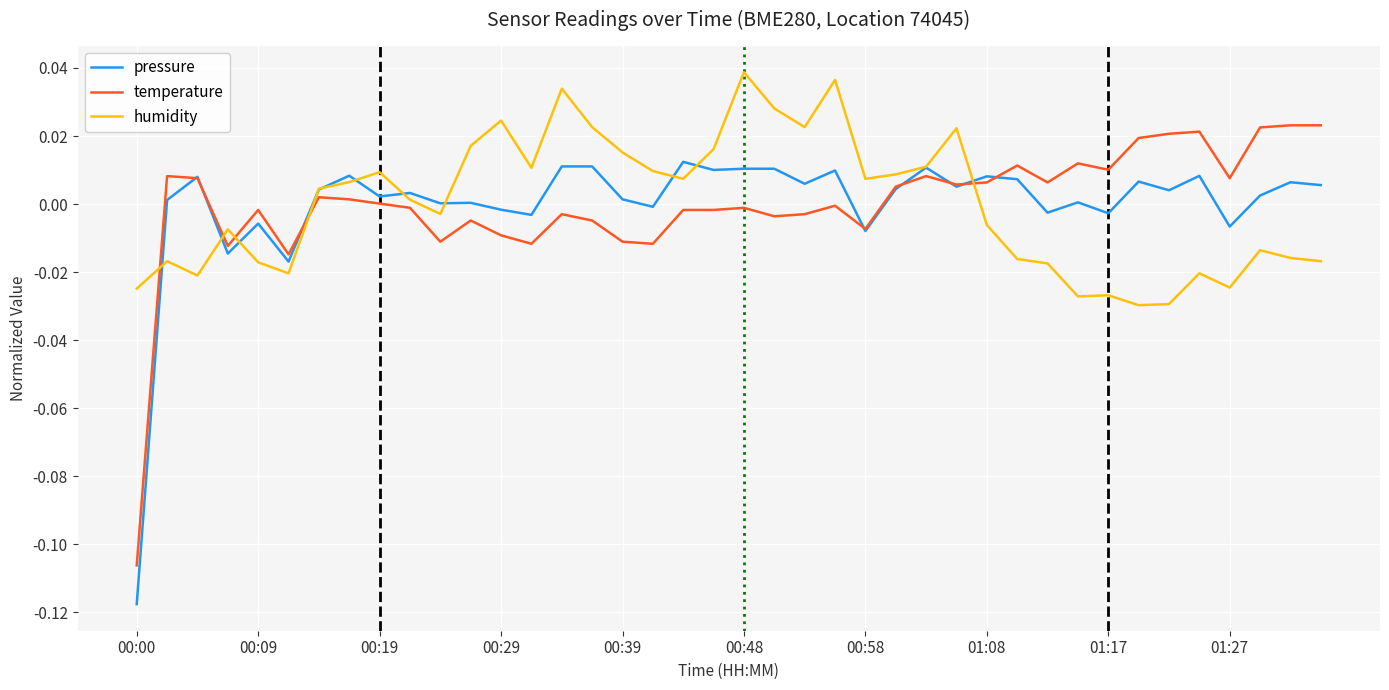

Rank the series by their maximum value, from highest to lowest.

humidity, temperature, pressure